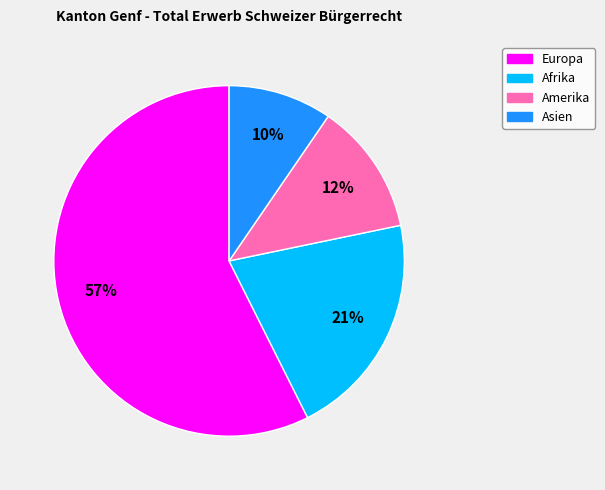

The Amerika slice represents 27% of the pie. True or false?

False